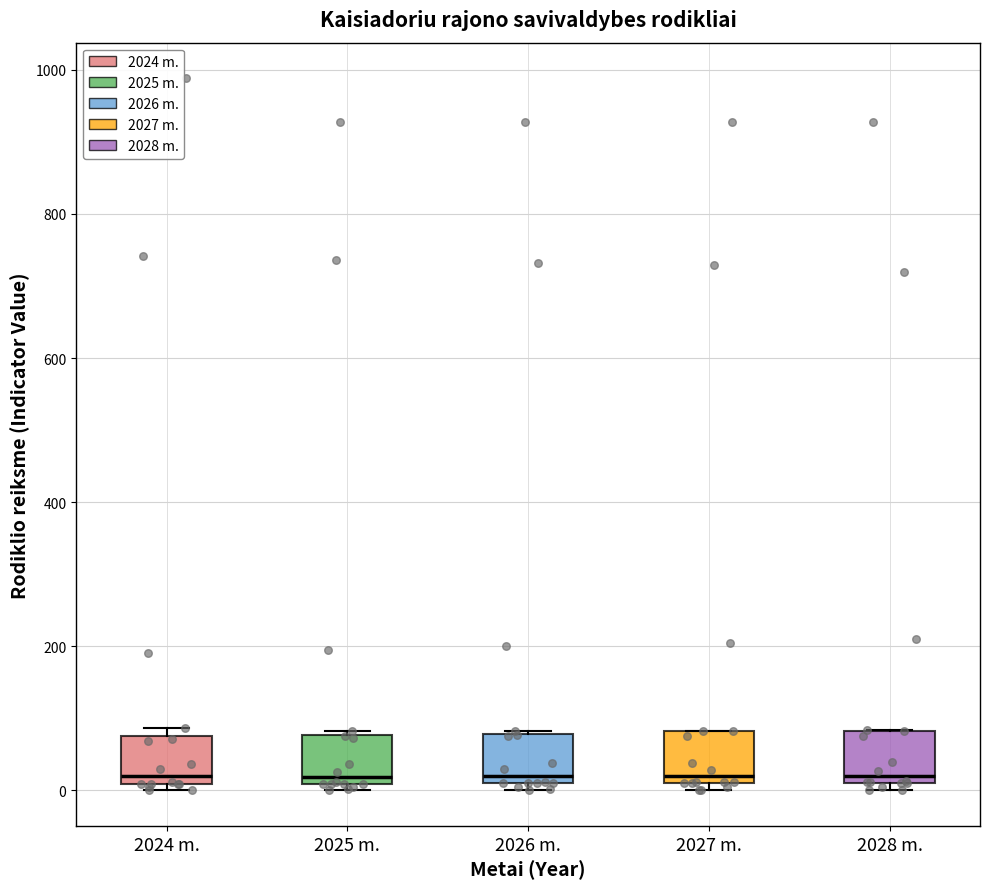

Reading left to right, transcribe this box plot: for each box, give where its median line is, the range the box spans, and where its two whiskers end, as read against the y-axis. The values are not printed on the chart, so give them approximately, as read against the axis.

2024 m.: median 20, box 0 to 80, whiskers 0 (just below the box's lower edge) to 80 (just above the box's upper edge)
2025 m.: median 20, box 0 to 80, whiskers 0 (just below the box's lower edge) to 80
2026 m.: median 20 (just above the box's lower edge), box 20 to 80, whiskers 0 to 80
2027 m.: median 20 (just above the box's lower edge), box 20 to 80, whiskers 0 to 80
2028 m.: median 20 (just above the box's lower edge), box 20 to 80, whiskers 0 to 80